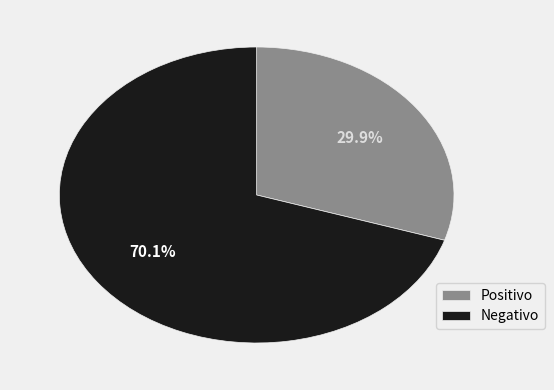

To the nearest percent, what is the difference between the largest and smallest slice percentages?

40%